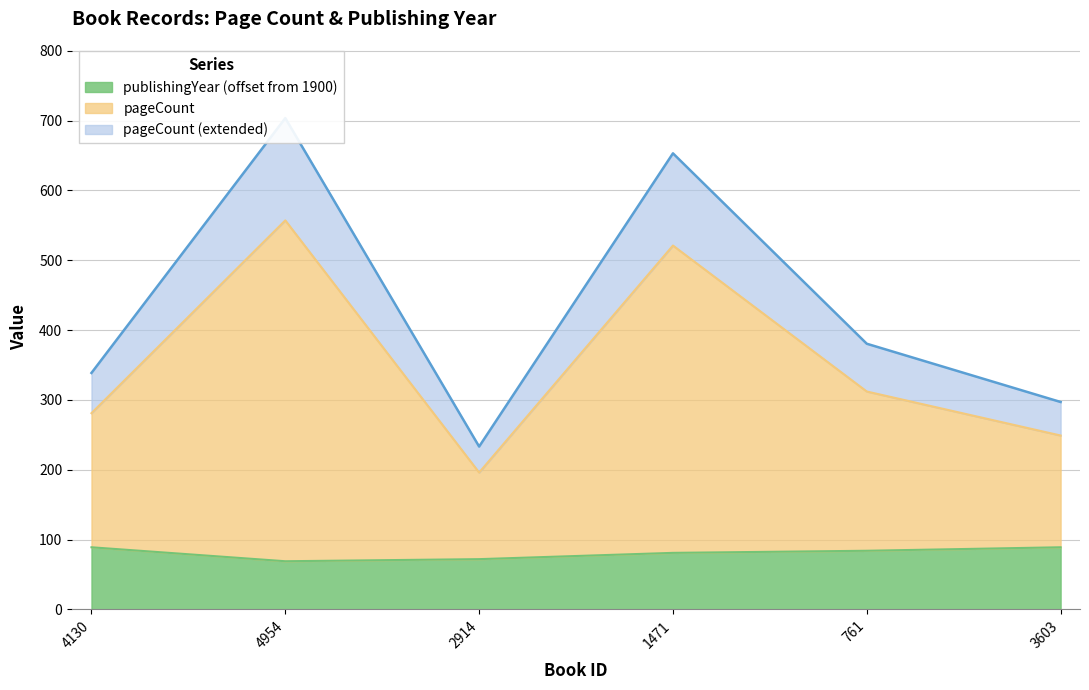

What is the difference between the highest and lowest values at 3603?

208.0